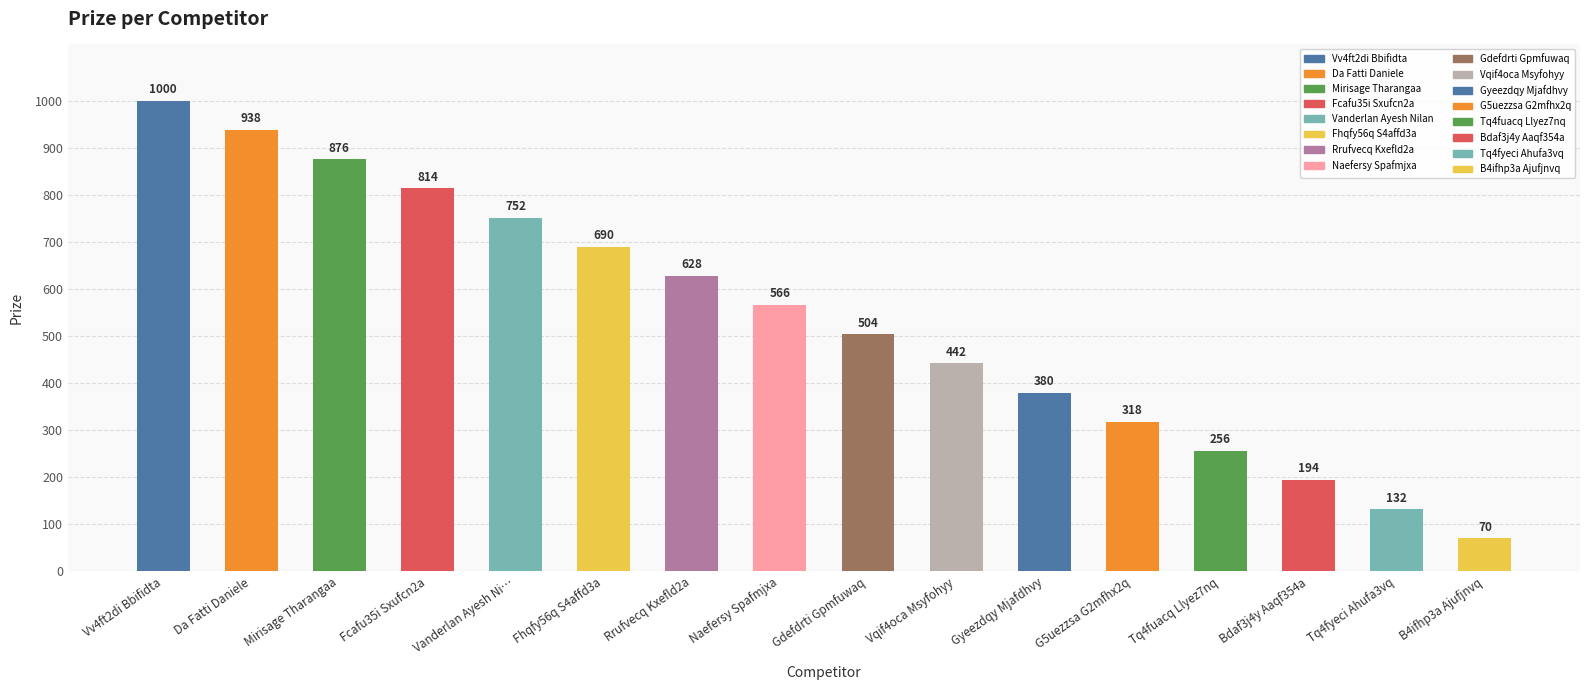

What is the average value?

535